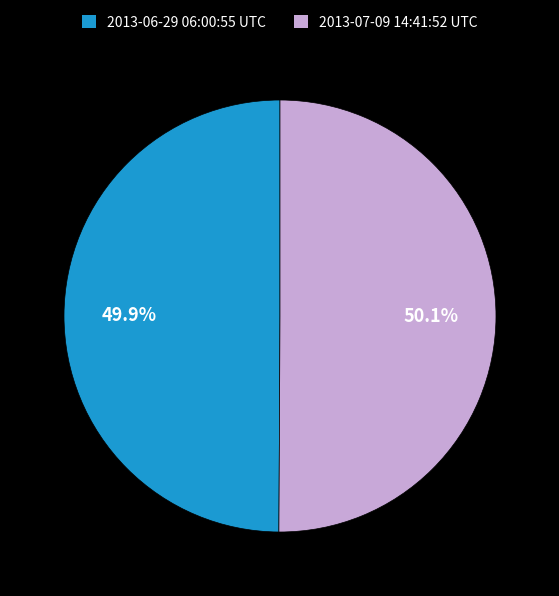

To the nearest percent, what is the average slice percentage?

50%